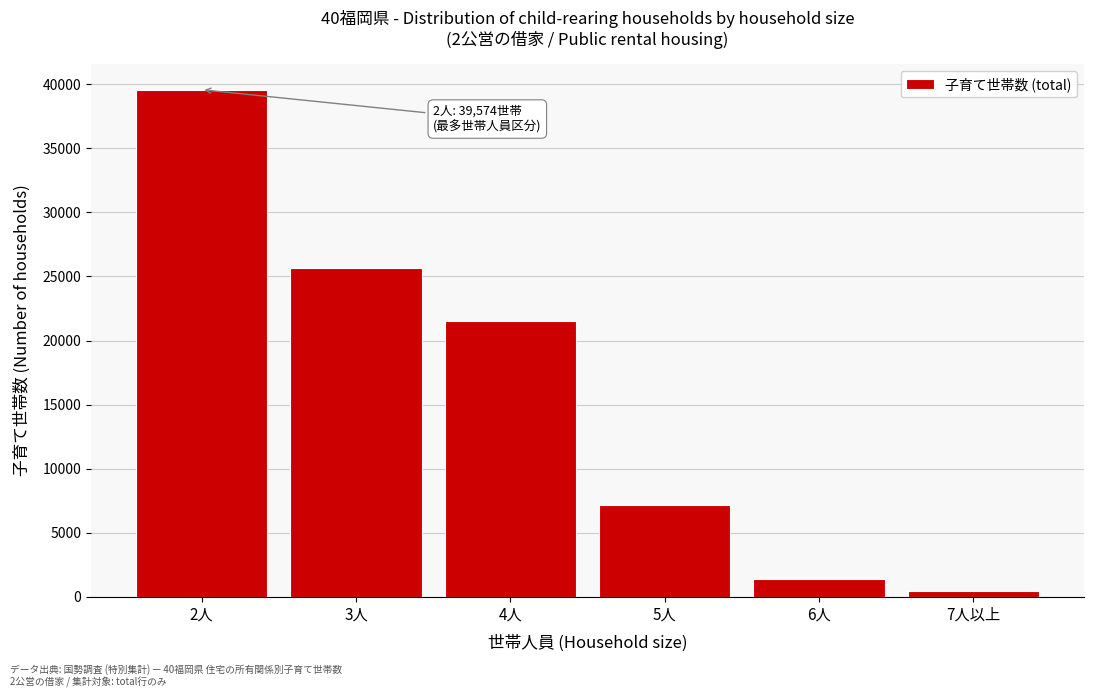

Reading left to right, what are all the values shown in this chart?

2人=39574	3人=25674	4人=21550	5人=7147	6人=1383	7人以上=428